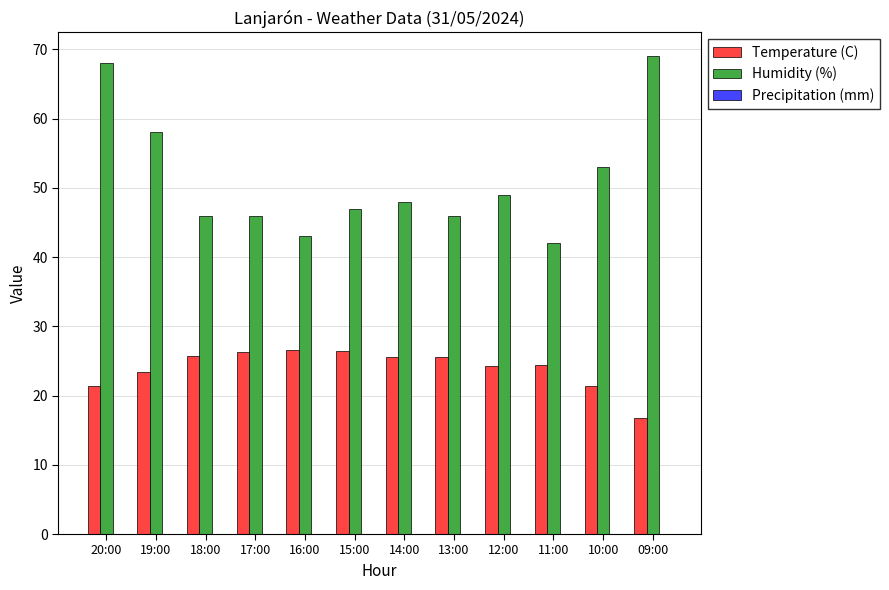

What is the average value of the Temperature (C) series?

24.0